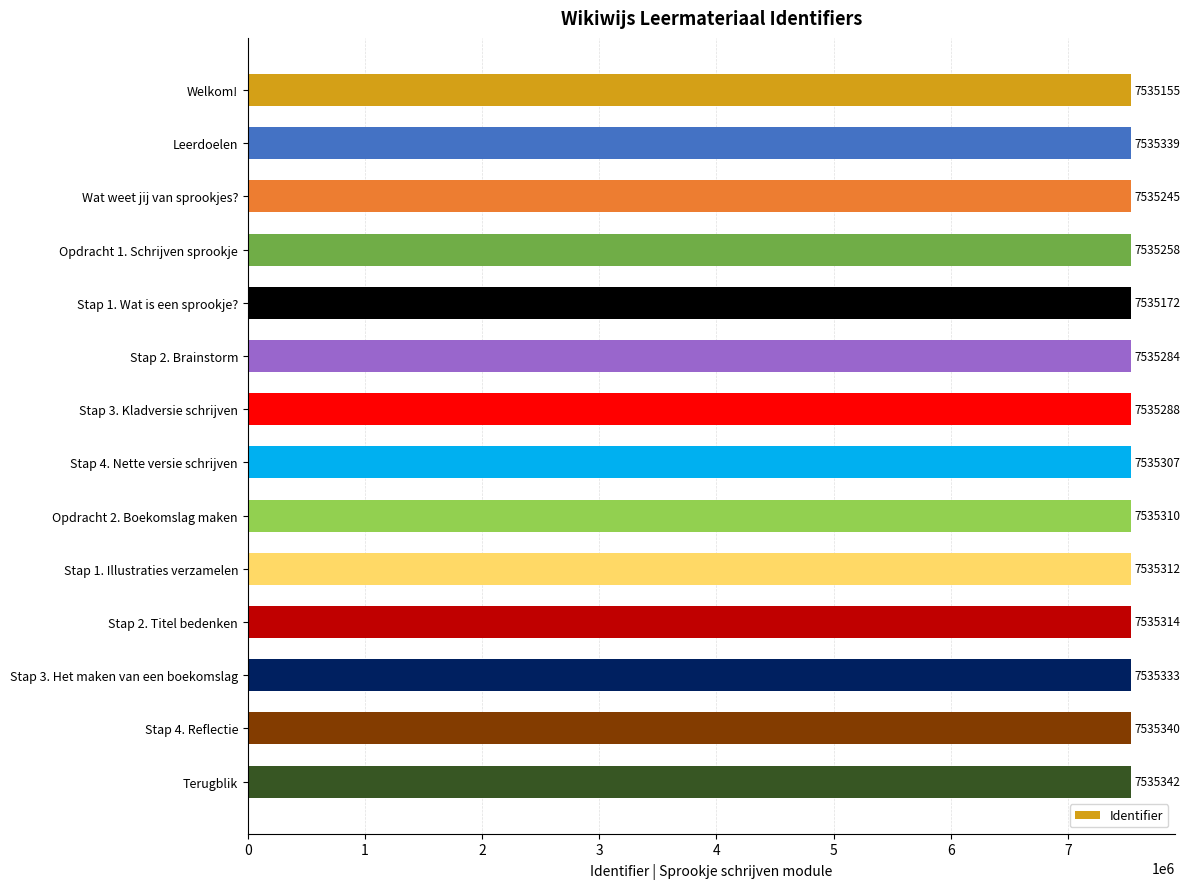

What is the value of the 12th bar from the top?

7535333